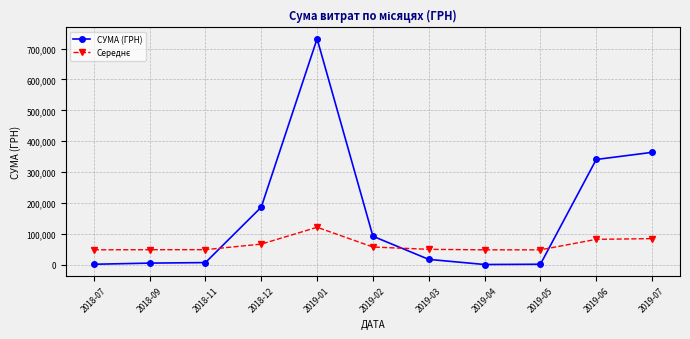

What is the total value across all series at 2019-06?

422159.1